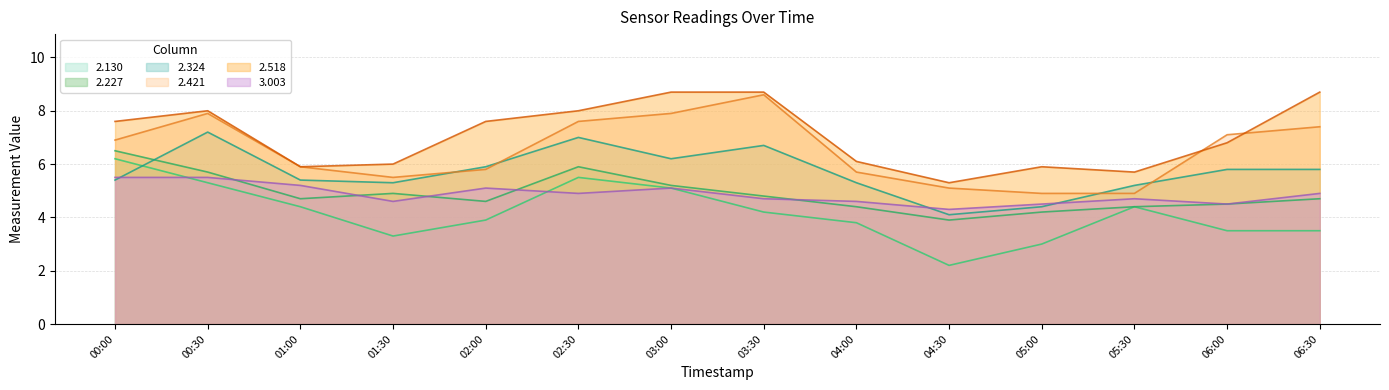

What position from the right is 02:00?

10